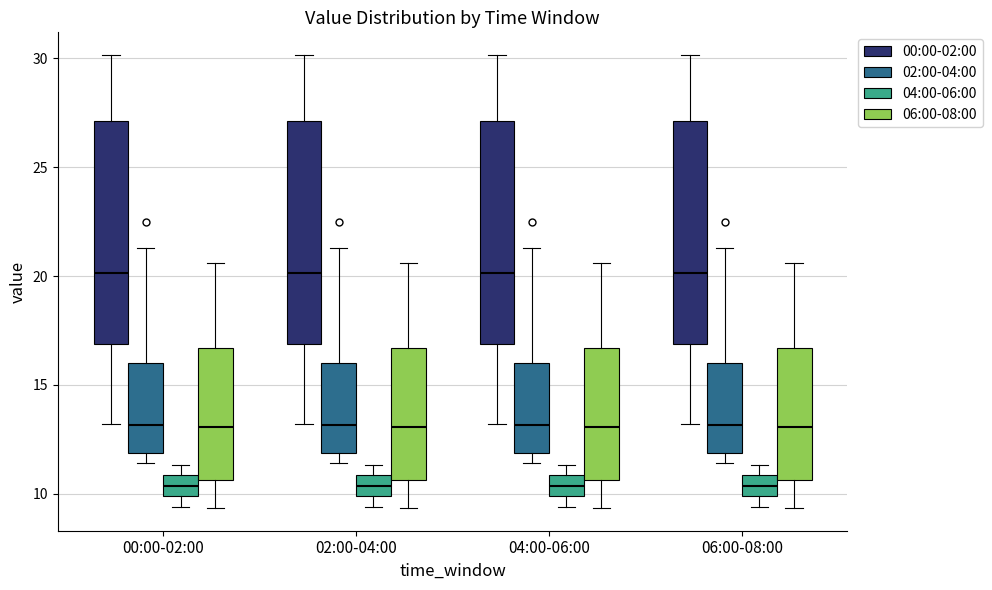

Where is the lower edge of the box for 02:00-04:00 (06:00-08:00) on the y-axis? The values are not printed on the chart, so give them approximately, as read against the axis.

10.5